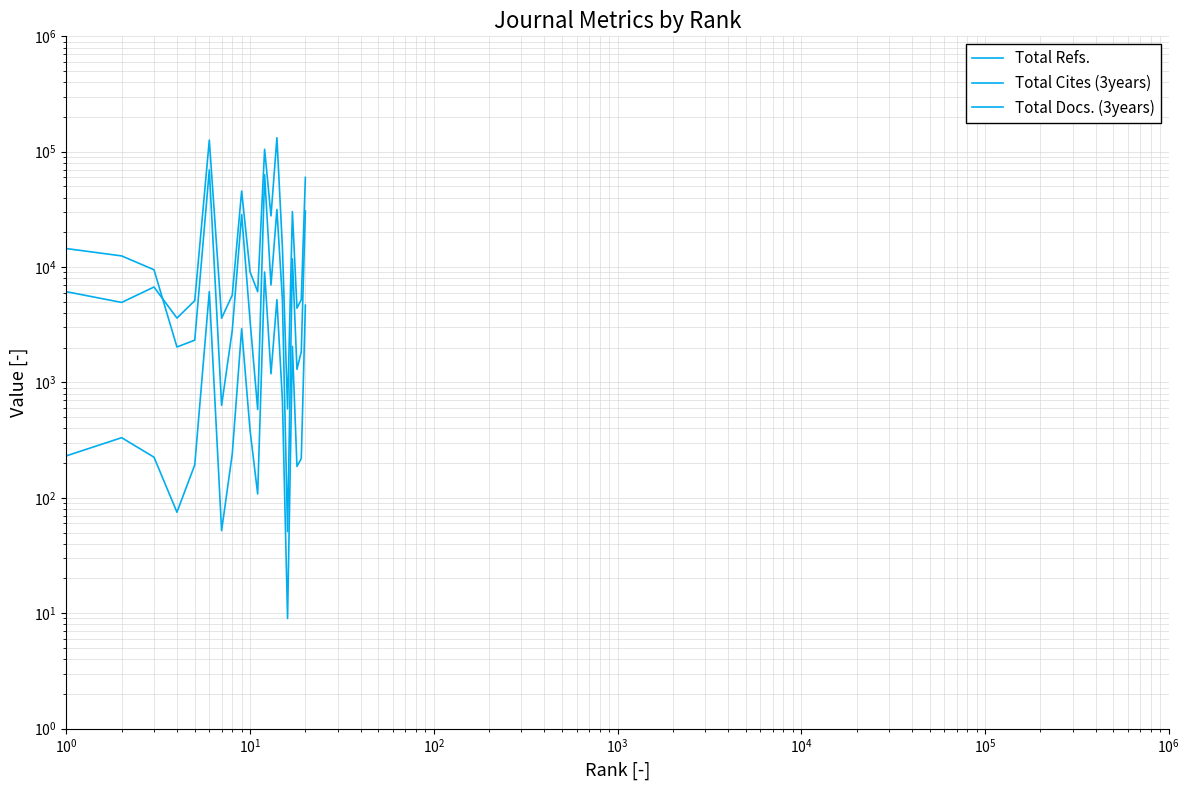

What is the lowest value of the Total Cites (3years) series?

51